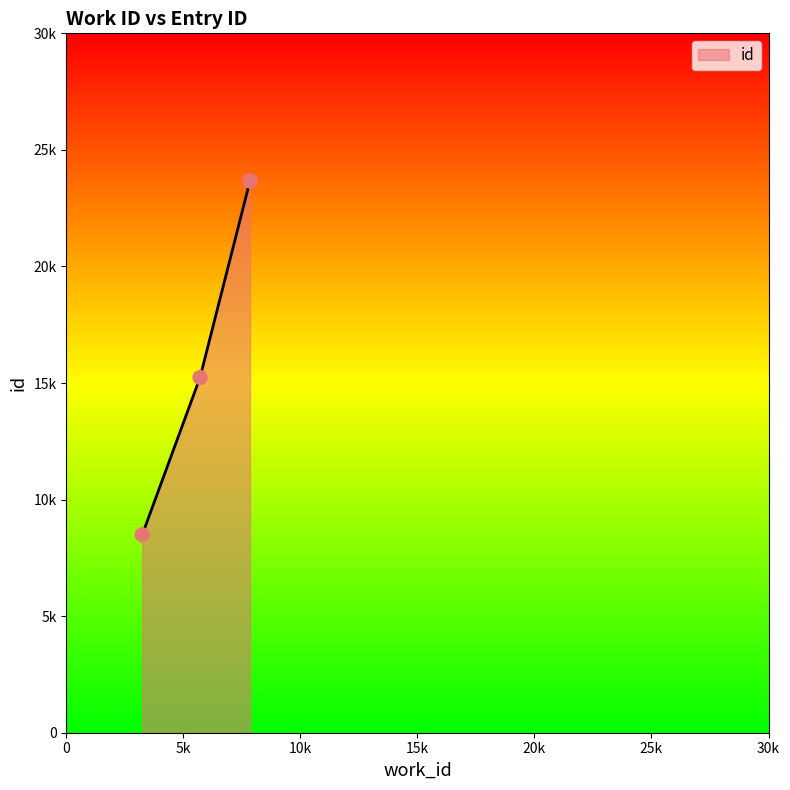

What is the change in value from 5710 to 7844?

+8433